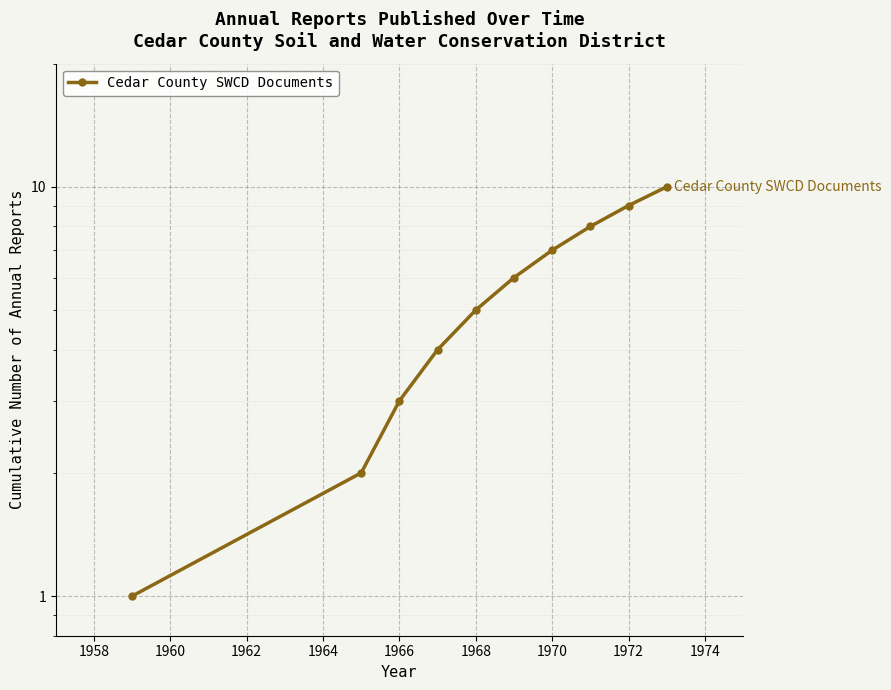

Count the number of values greater than 6.

4